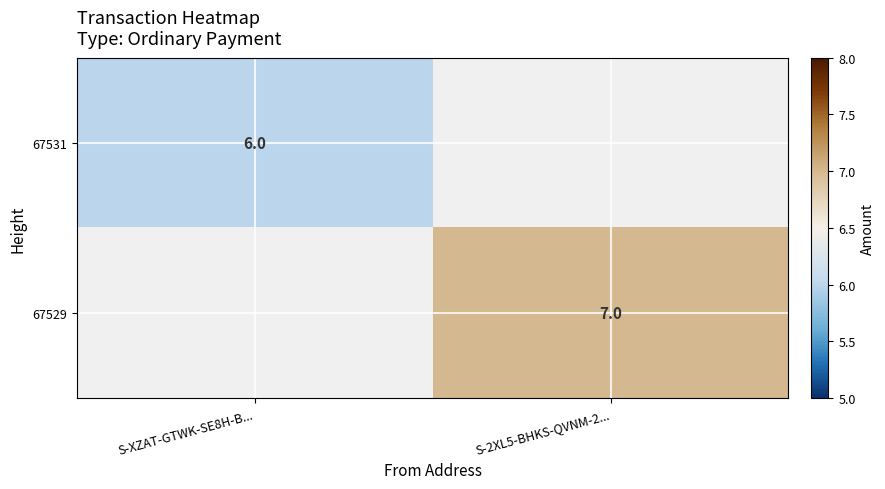

Is the value of 67531 at S-XZAT-GTWK-SE8H-B... greater than the value of 67529 at S-2XL5-BHKS-QVNM-2...?

No